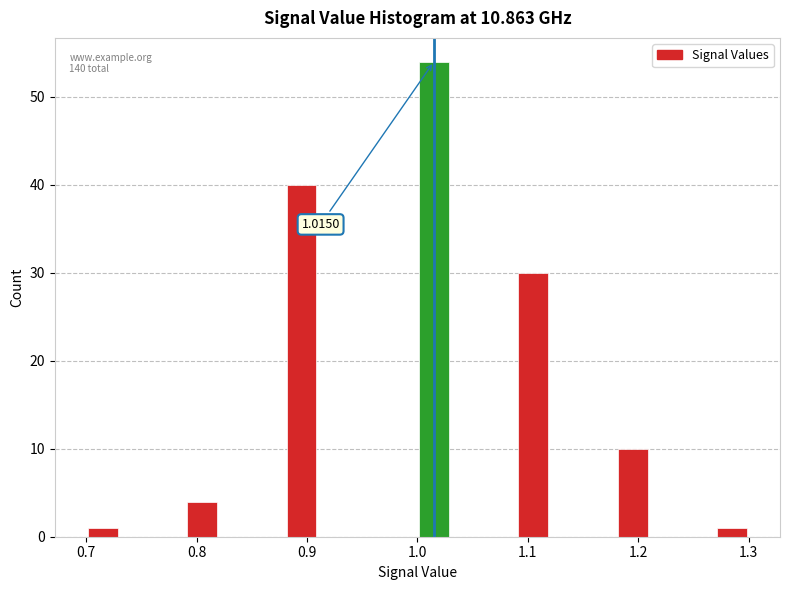

Read against the x-axis, roughly where is the centre of the tallest bar?

1.02